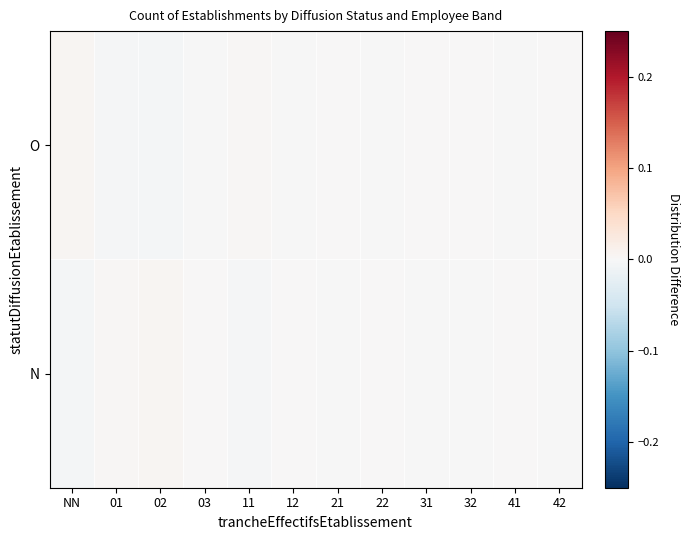

Which series changed the most between NN and 32?

O